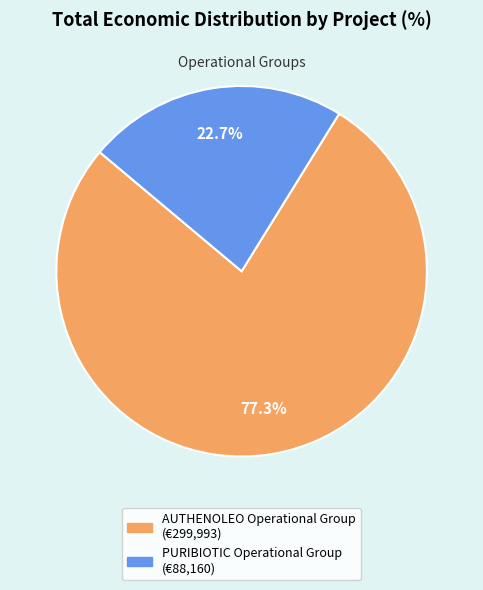

Between PURIBIOTIC Operational Group and AUTHENOLEO Operational Group, which is larger?

AUTHENOLEO Operational Group